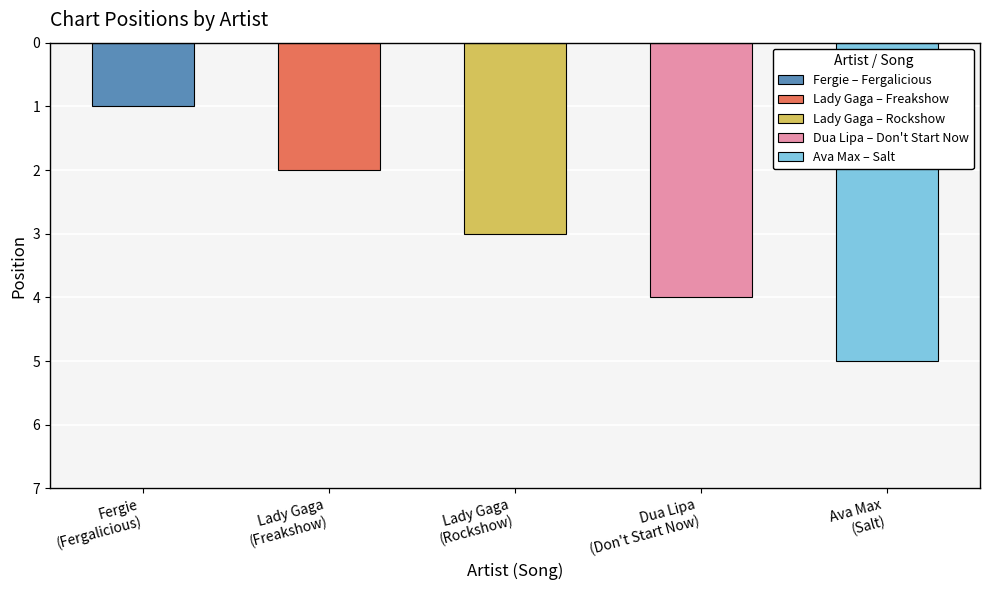

How many data points does each series have?

5